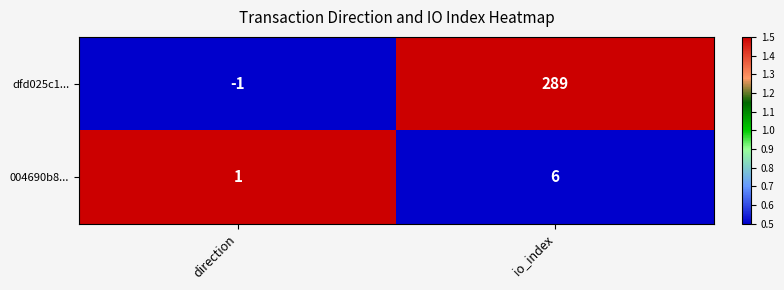

At io_index, list the series in order from smallest to largest.

004690b8..., dfd025c1...